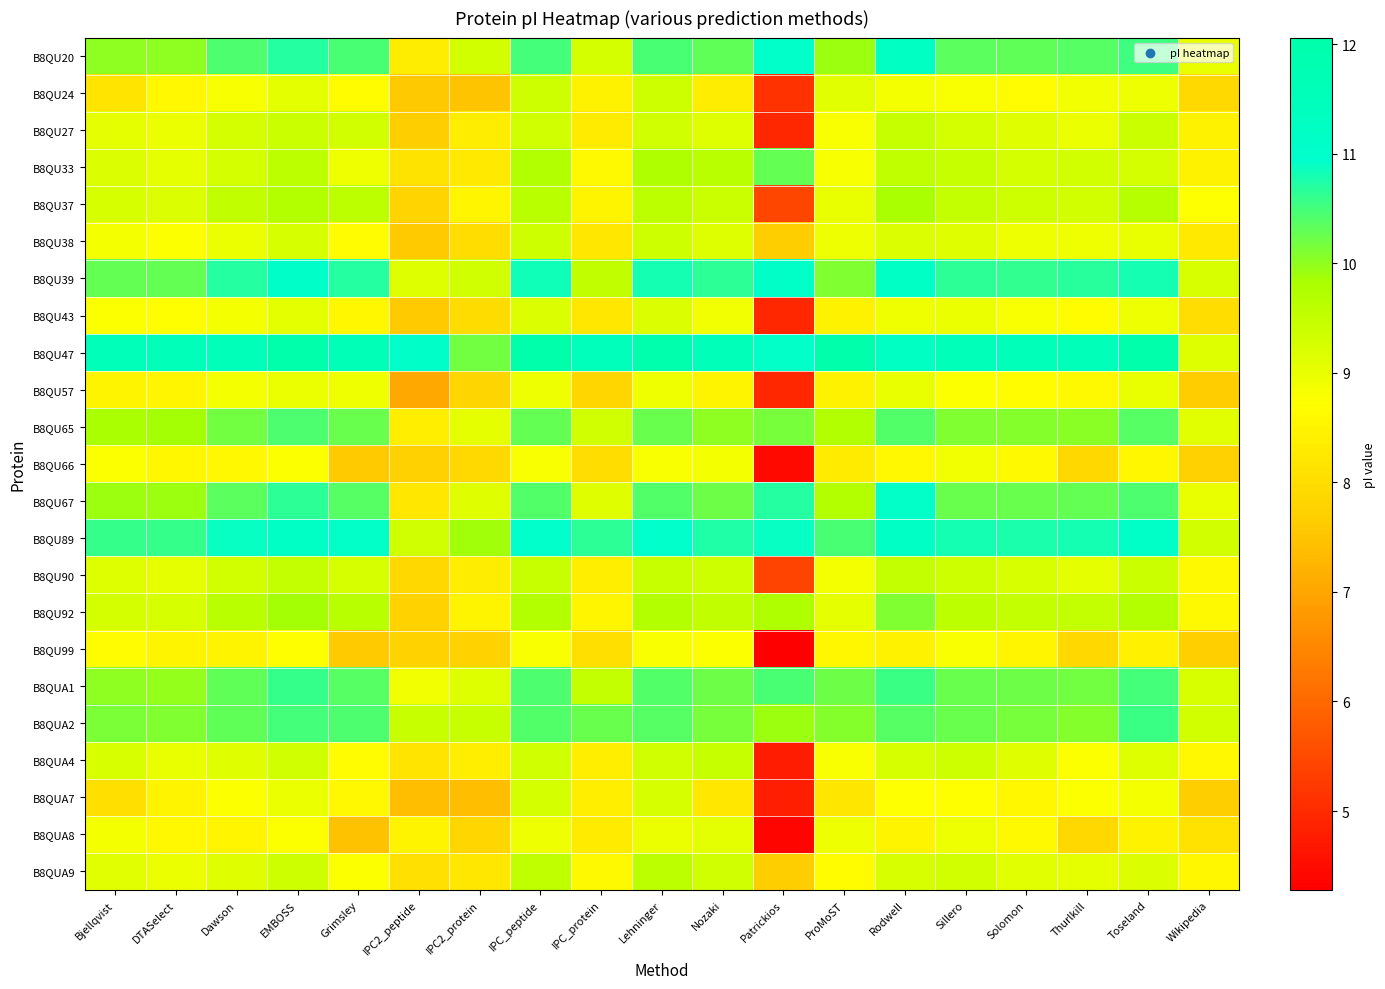

What is the spread (max minus min) of values at DTASelect?

3.1